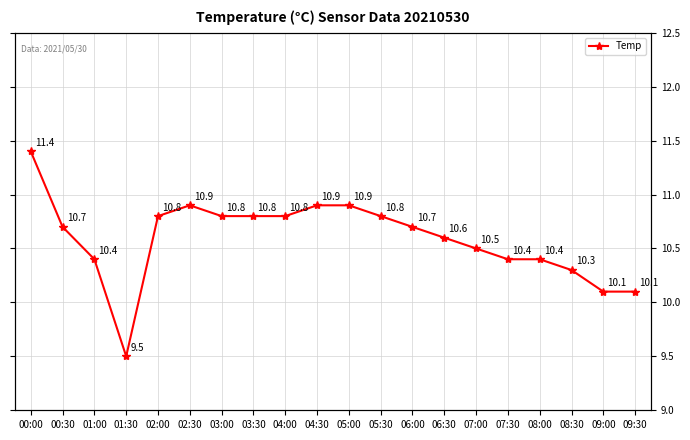

Read the value at 06:00.

10.7